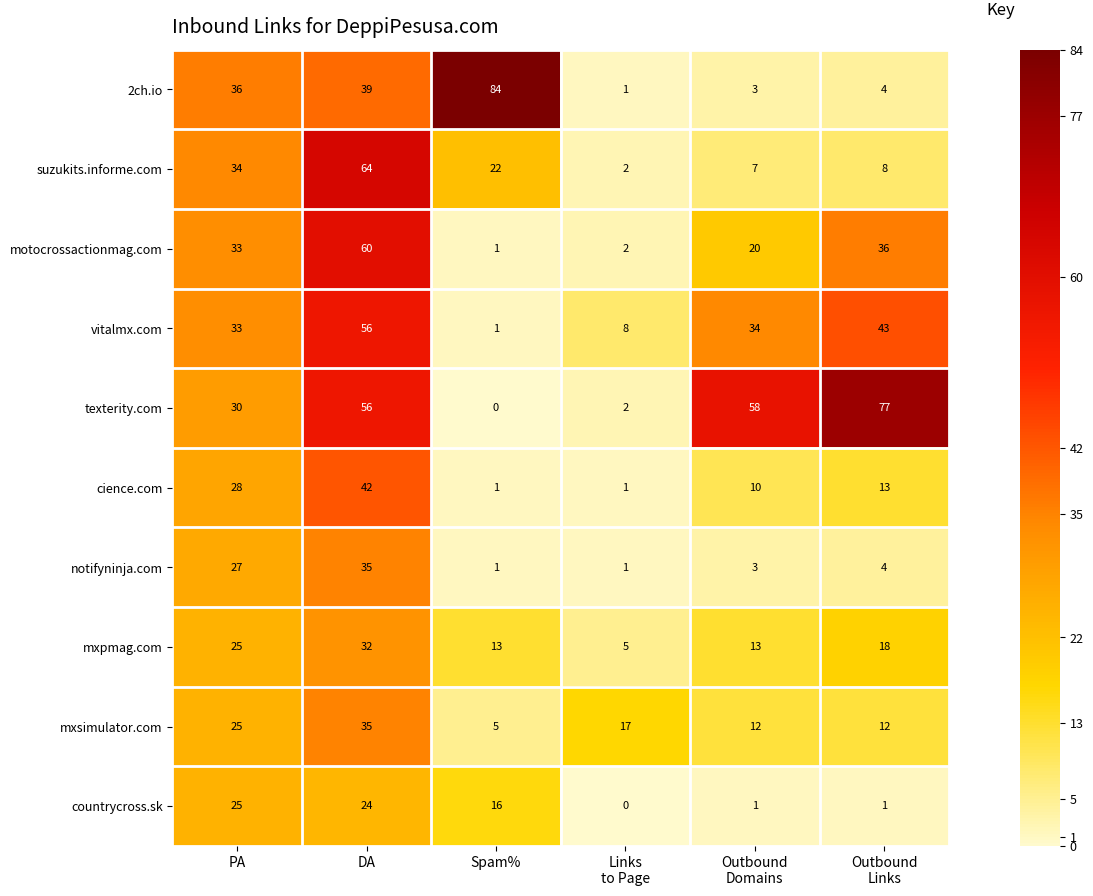

What is the spread (max minus min) of values at DA?

40